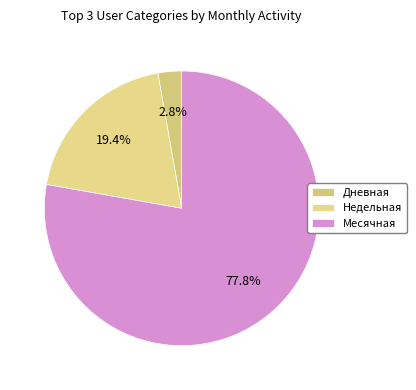

To the nearest percent, what is the difference between the largest and smallest slice percentages?

75%